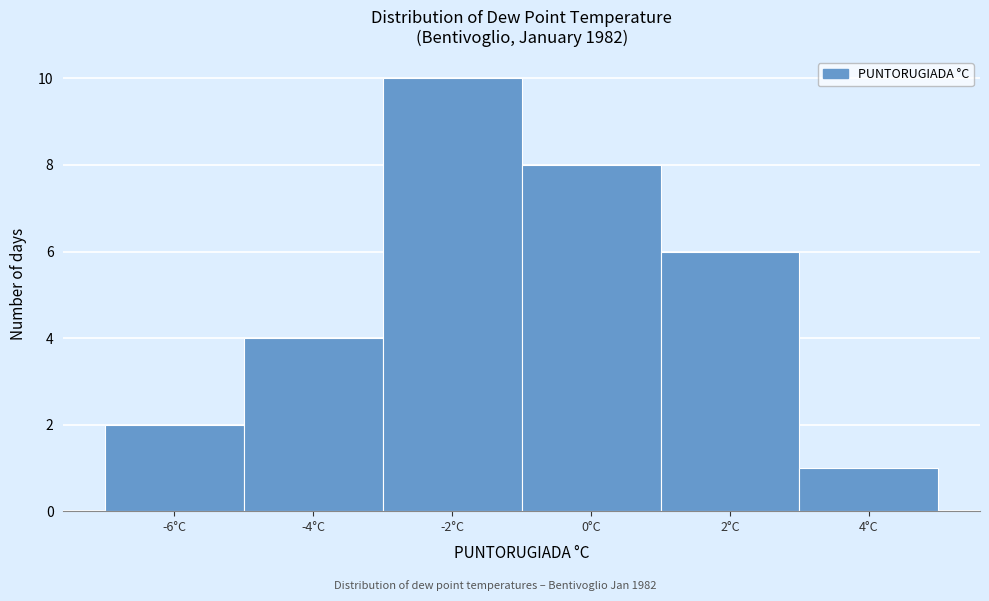

Reading left to right, transcribe all the data shown in this chart.

2	4	10	8	6	1